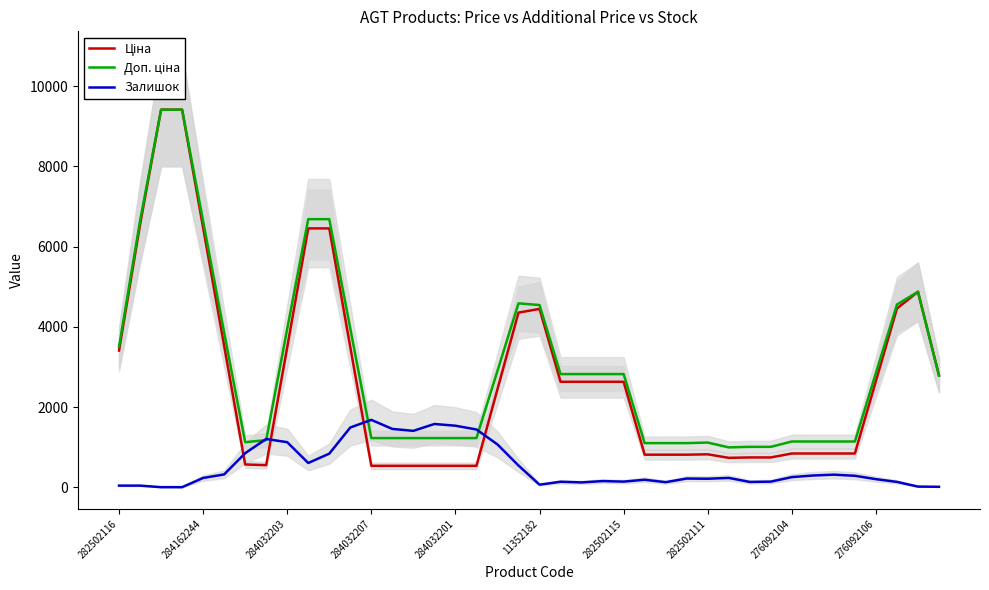

How many values in the Ціна series are below 2630?

20